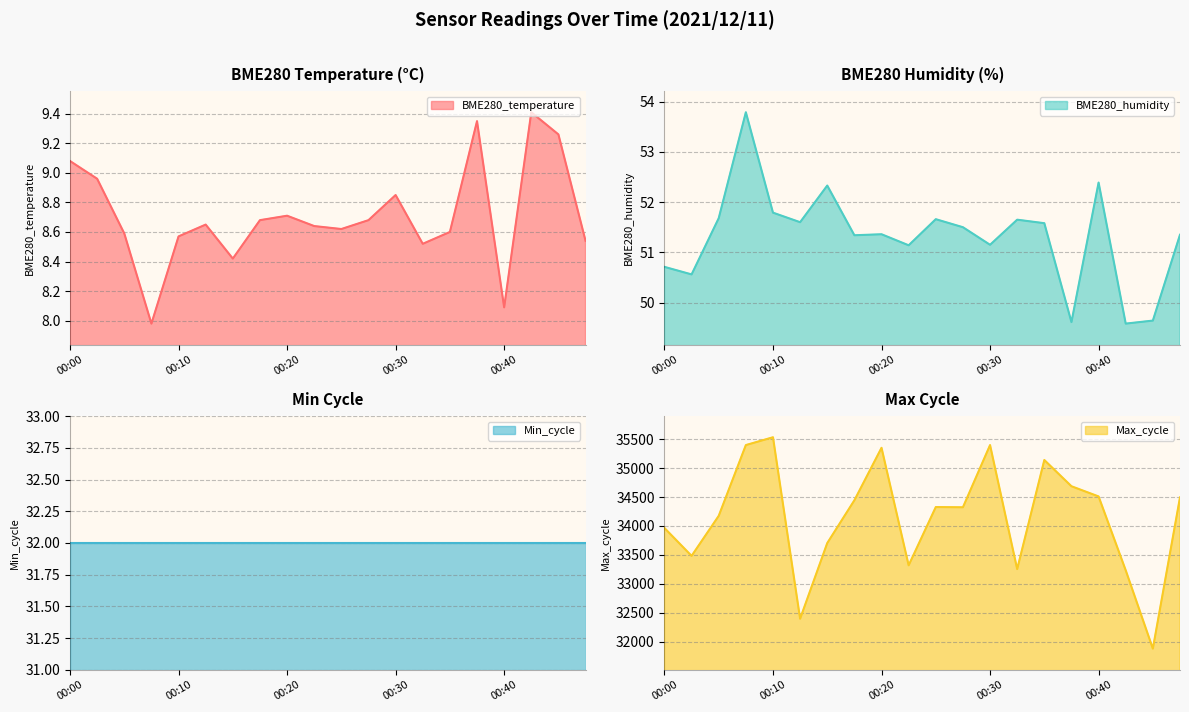

What is the sum of all BME280_temperature values?

174.2